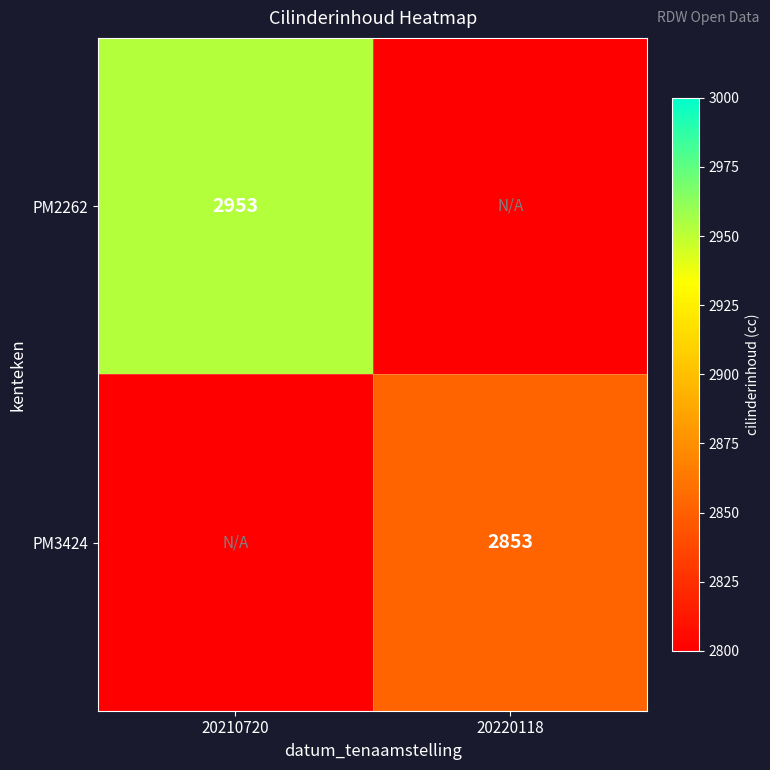

The PM2262 series shows 2953 at 20210720. True or false?

True